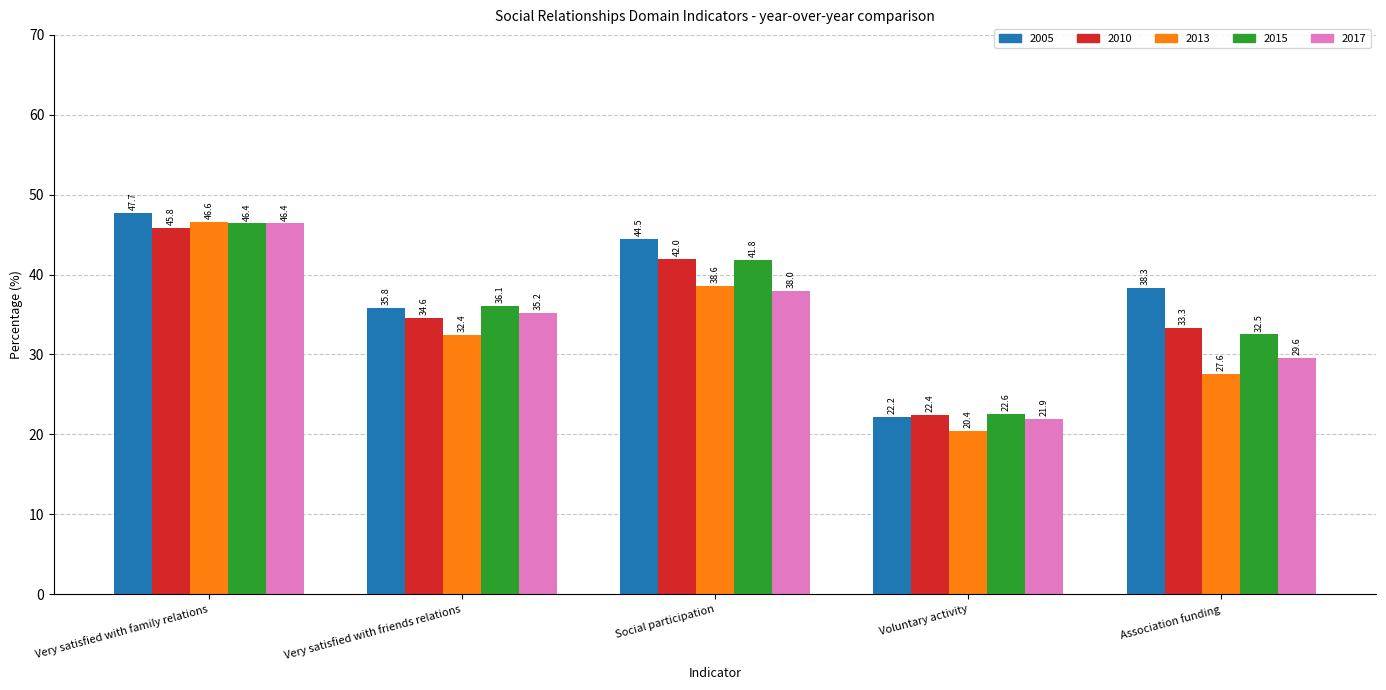

Does the chart contain any negative values?

No